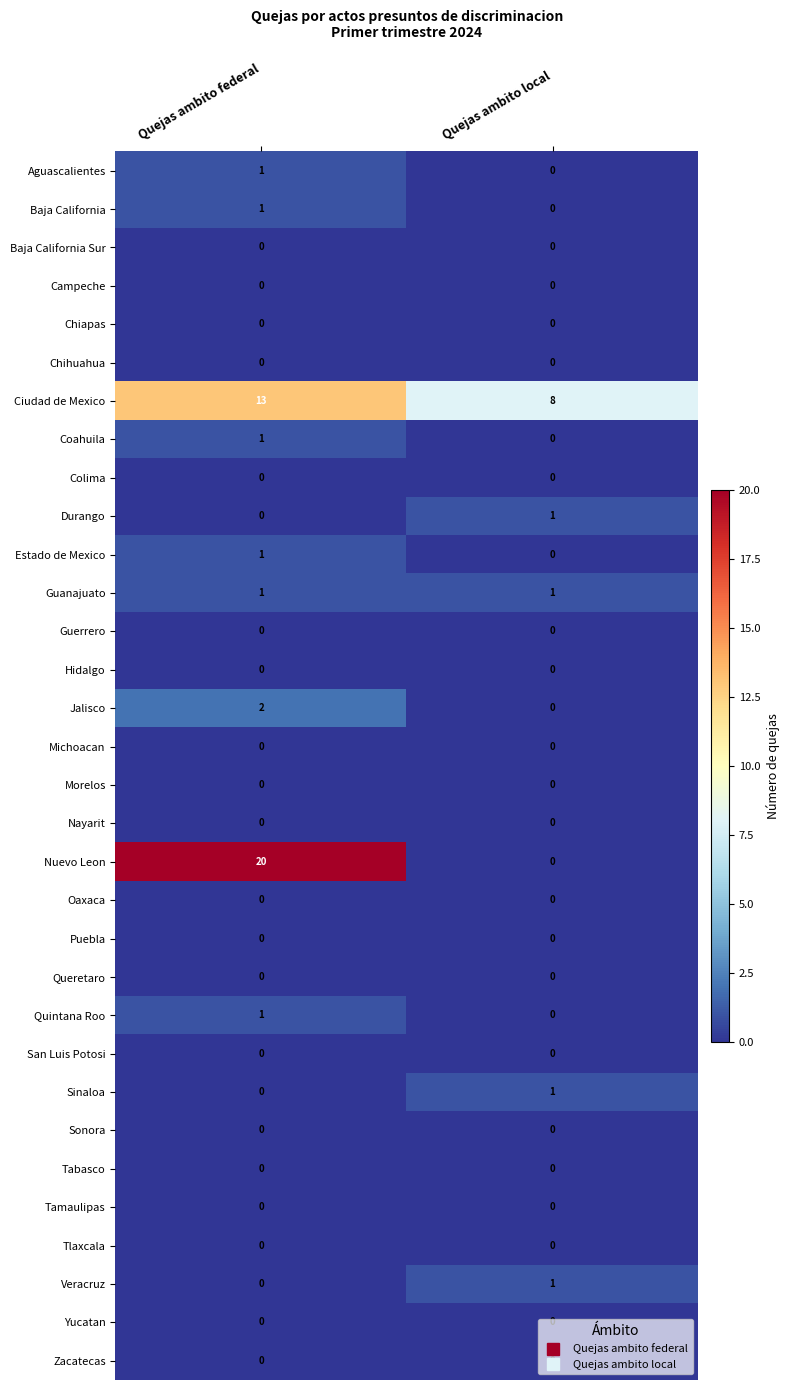

What value does the Ciudad de Mexico series have at Quejas ambito local?

8